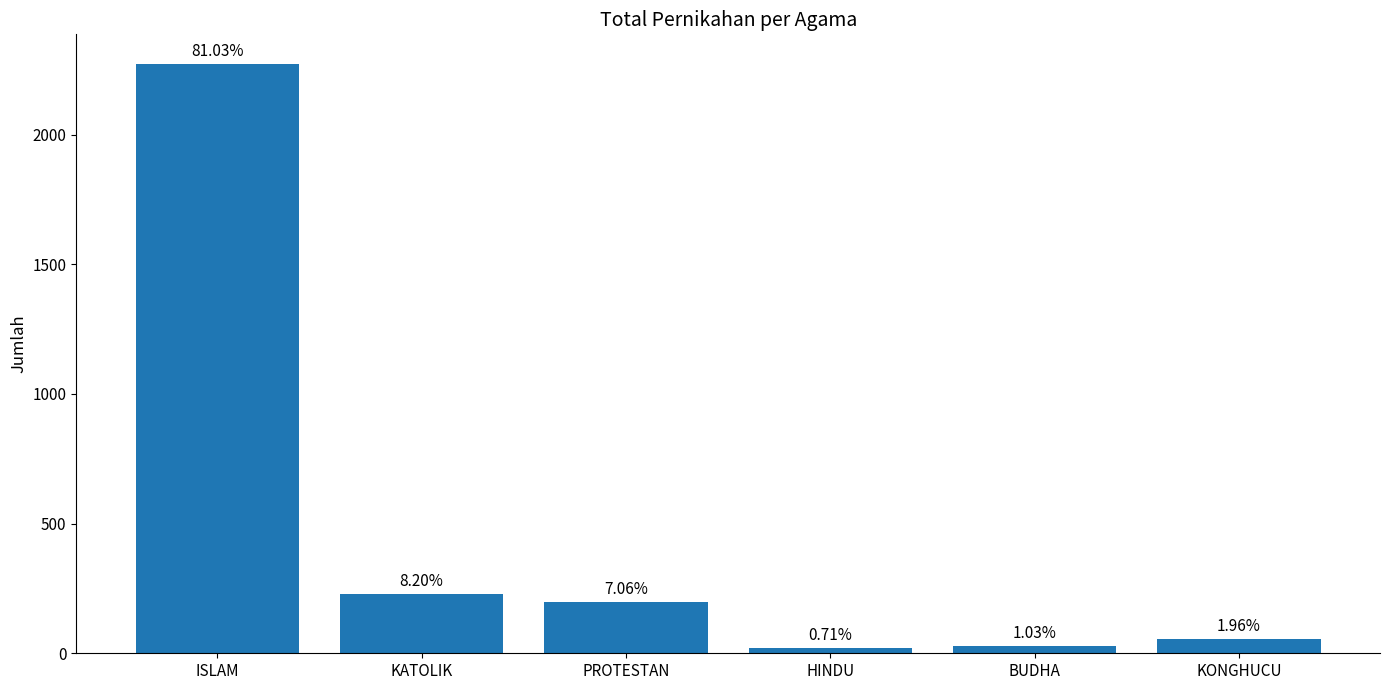

The value at KATOLIK is 149. True or false?

False